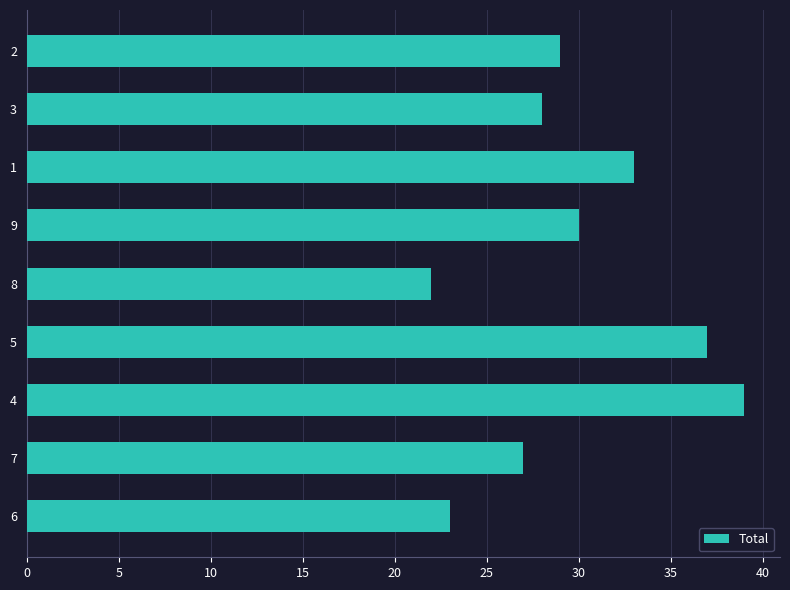

List the labels in order of value, smallest first.

8, 6, 7, 3, 2, 9, 1, 5, 4